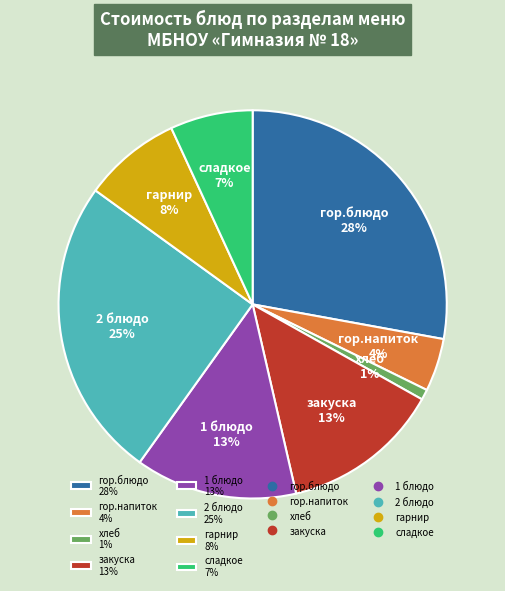

How many slices are in this pie chart?

8